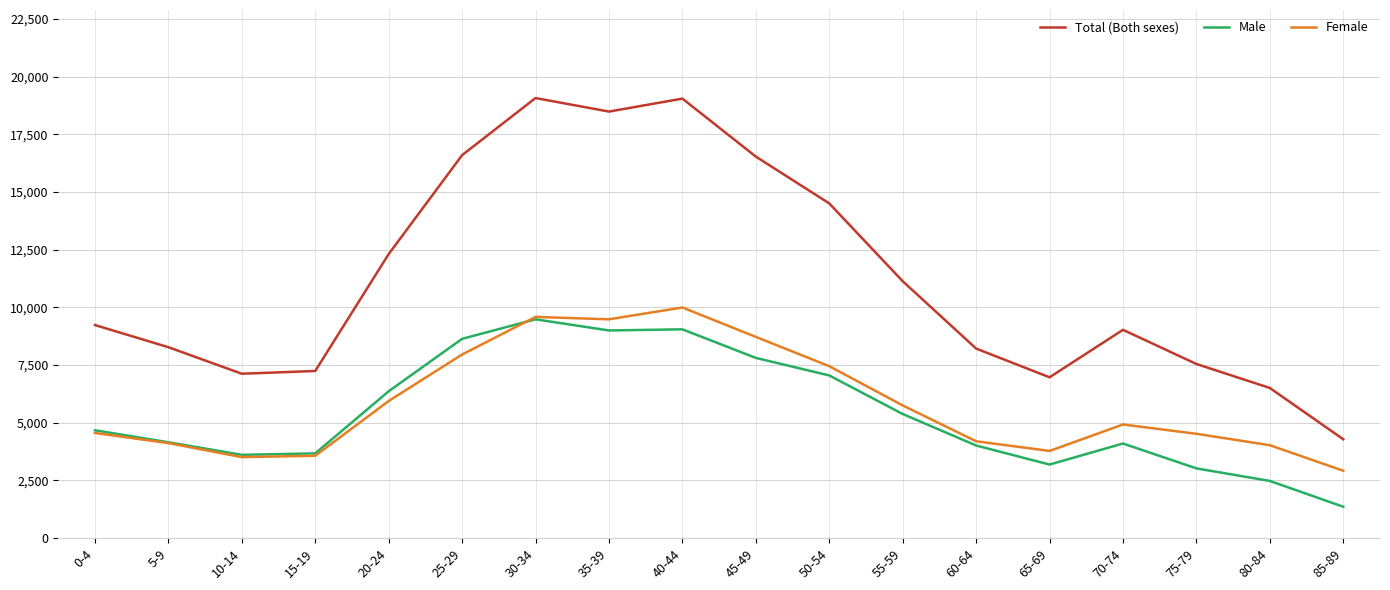

Which series changed the most between 0-4 and 10-14?

Total (Both sexes)